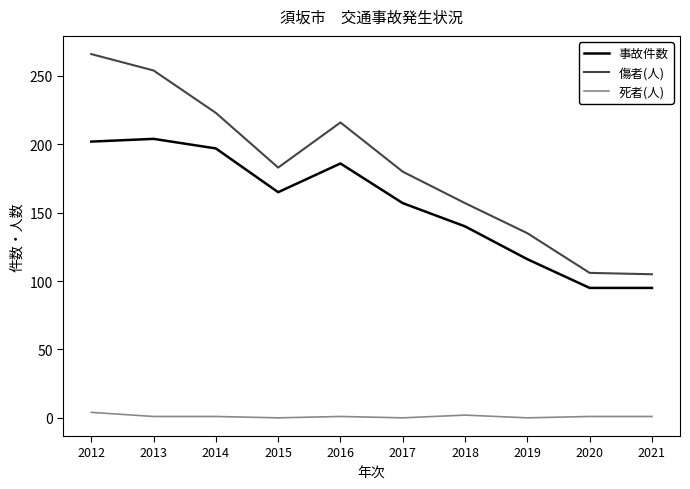

Is this an area chart (filled region under the line)?

No